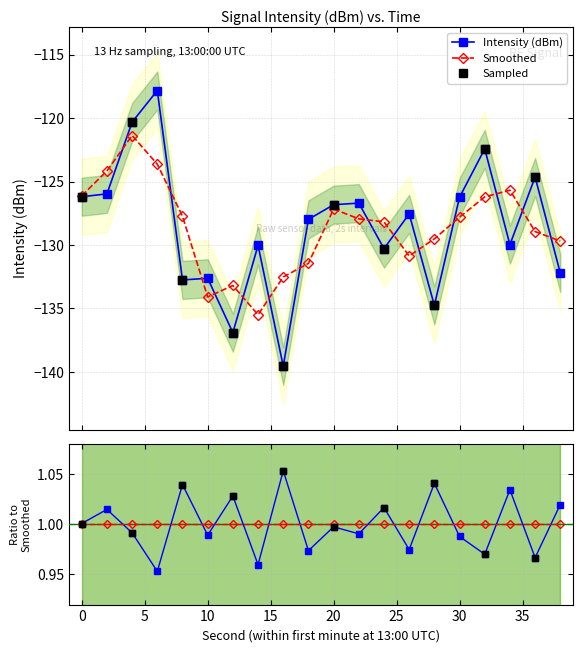

What is the maximum value shown in the chart?

-117.8